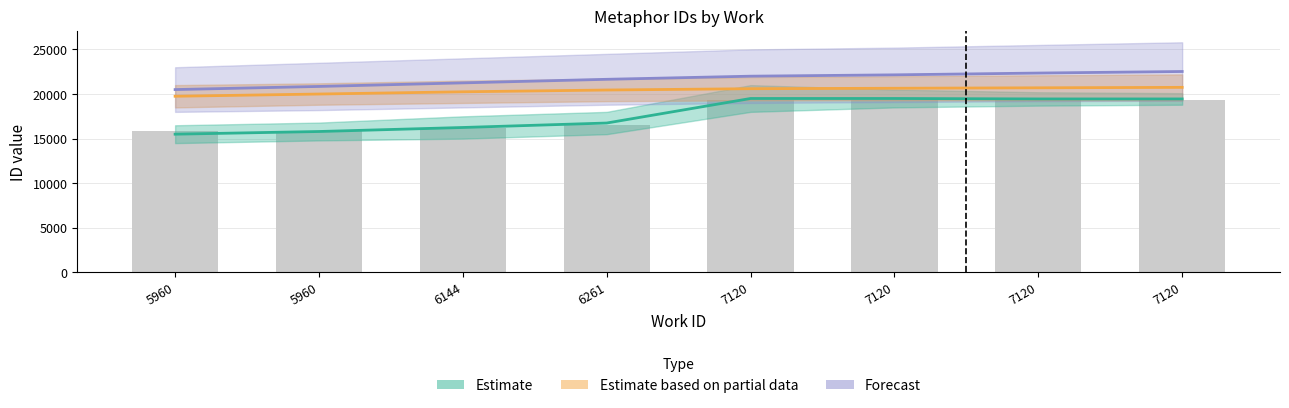

True or false: the data shows 16568 at 6261.

True